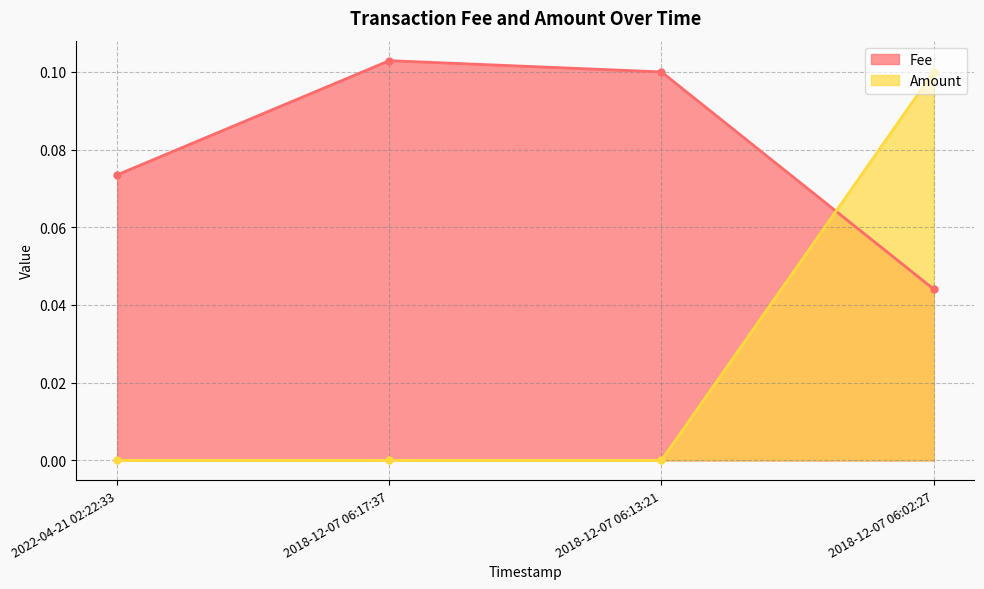

At how many categories does at least one series exceed 0?

4